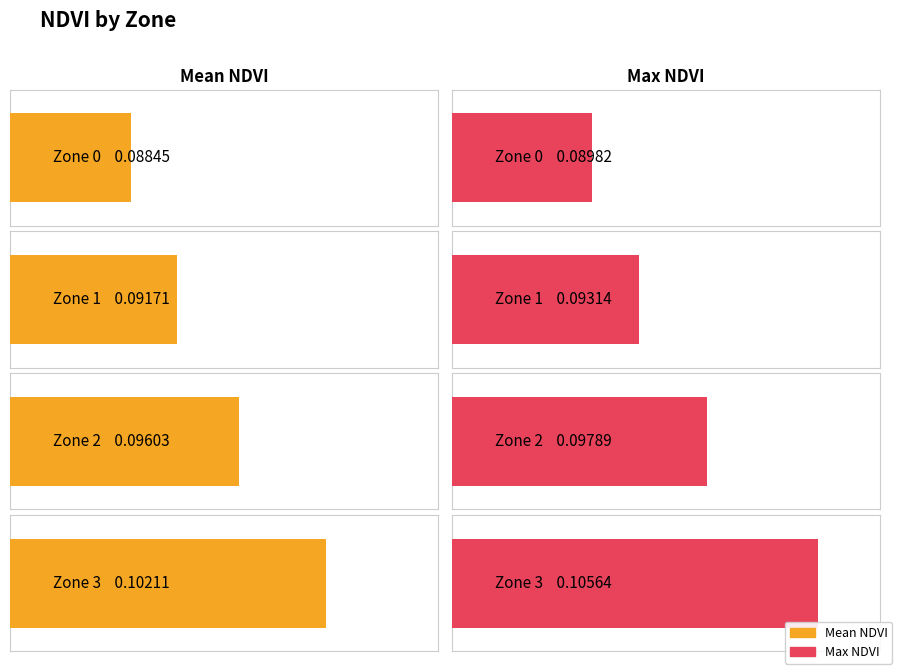

Count the Mean NDVI values in the range 0 to 1.

4